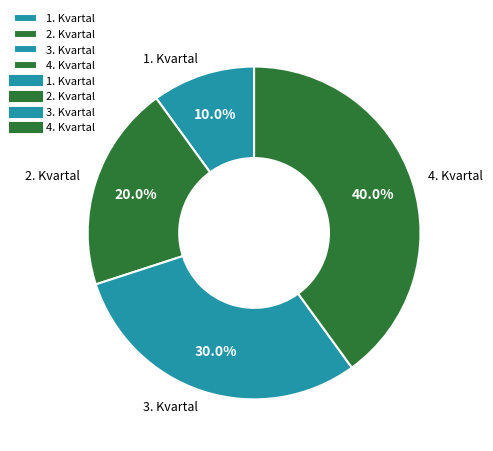

To the nearest percent, what is the difference between the 2. Kvartal and 3. Kvartal slice percentages?

10%